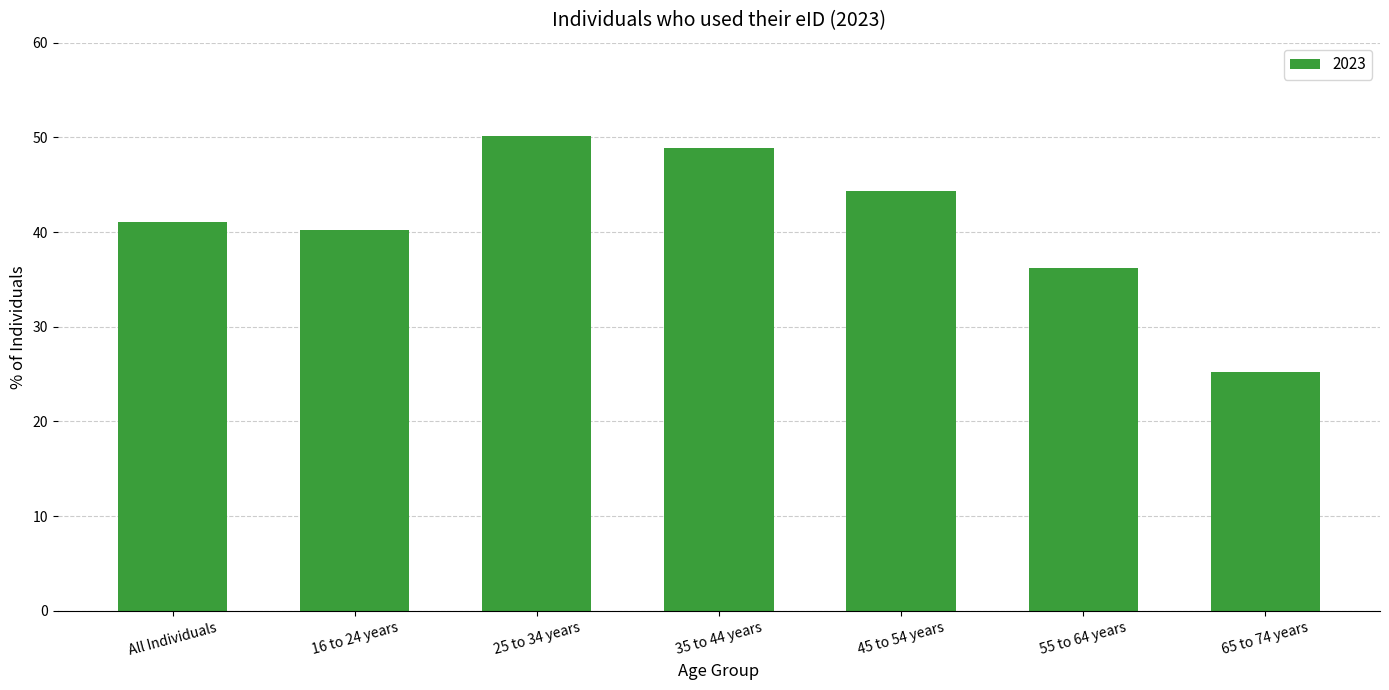

What is the average value?

40.9